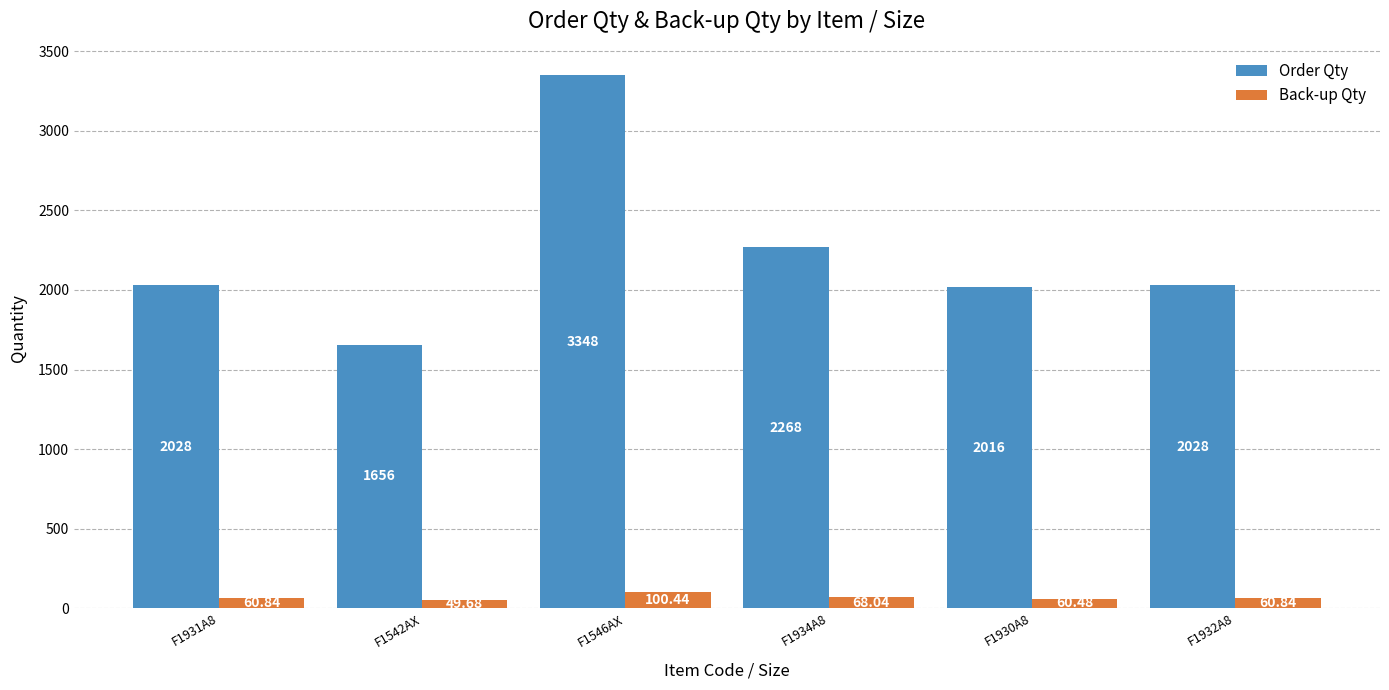

Where is Order Qty nearest to the value 2502?

F1934A8